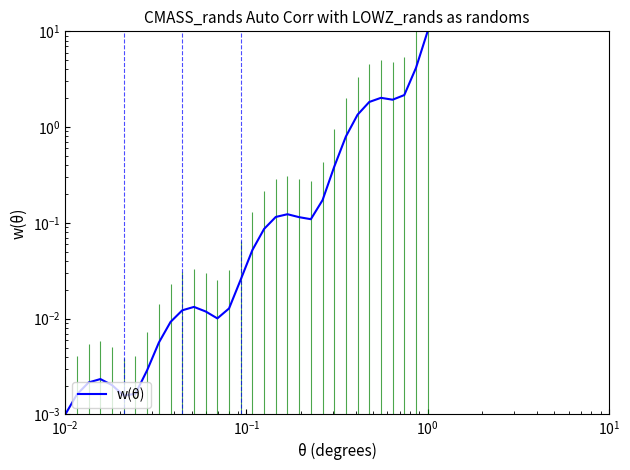

What is the greatest value displayed?

10.0